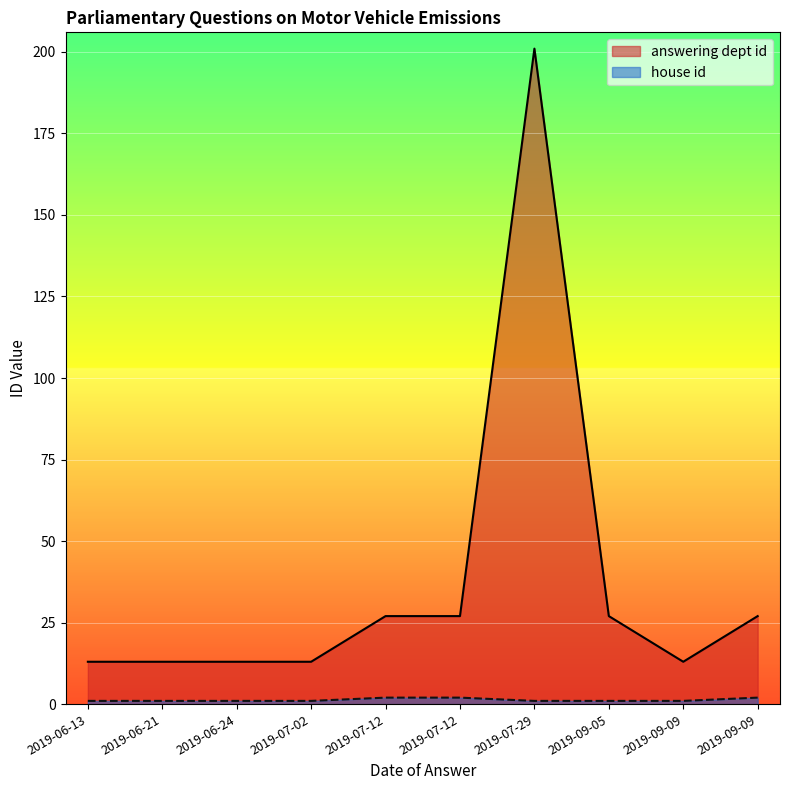

What is the difference between the second highest and second lowest values in the house id series?

1